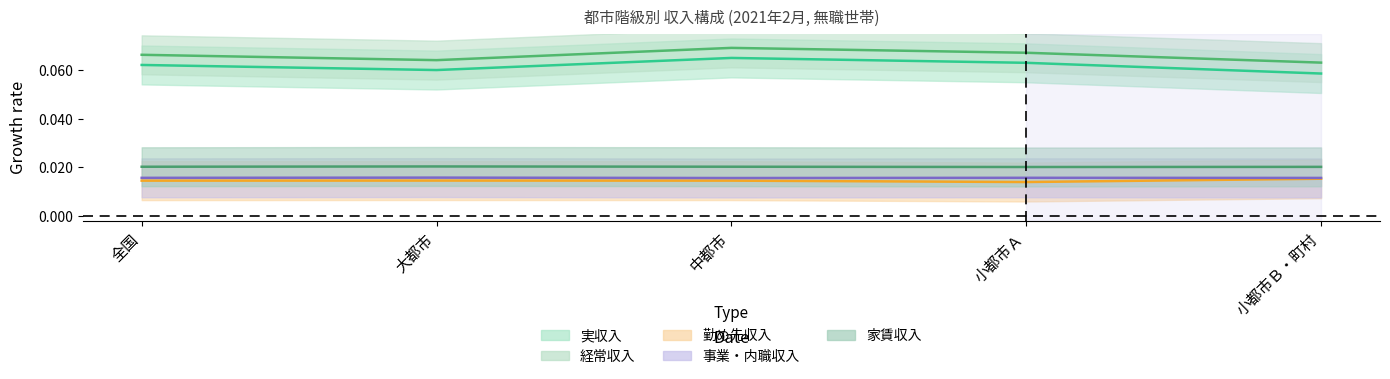

Rank the categories by 事業・内職収入 value from highest to lowest.

大都市, 小都市Ａ, 全国, 小都市Ｂ・町村, 中都市